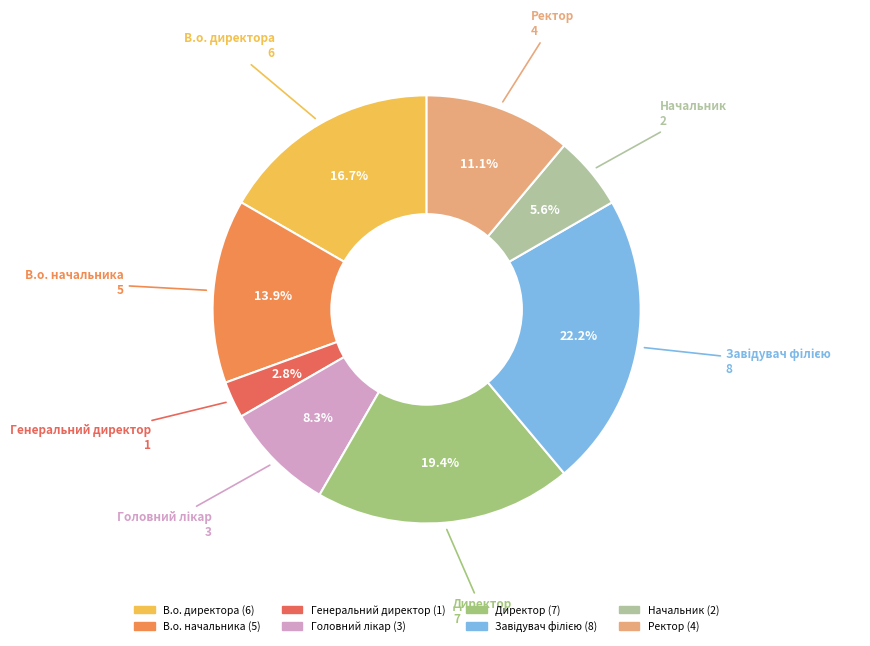

Which slice is the smallest?

Генеральний директор